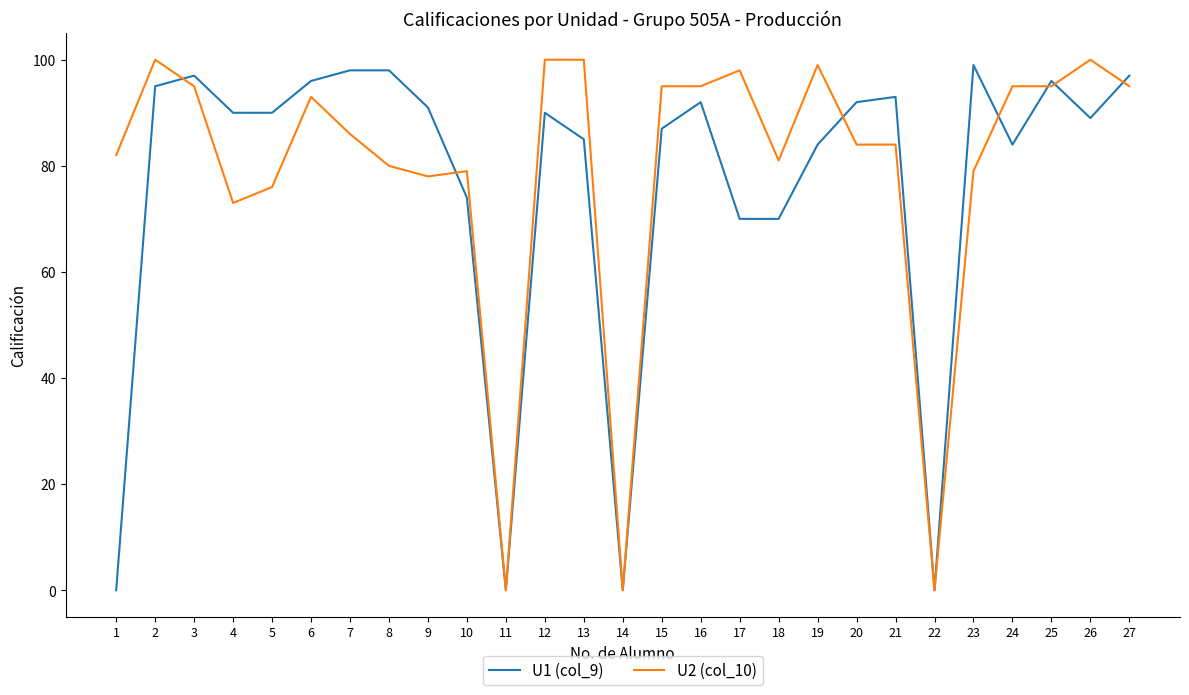

At which category is the sum across all series the highest?

2